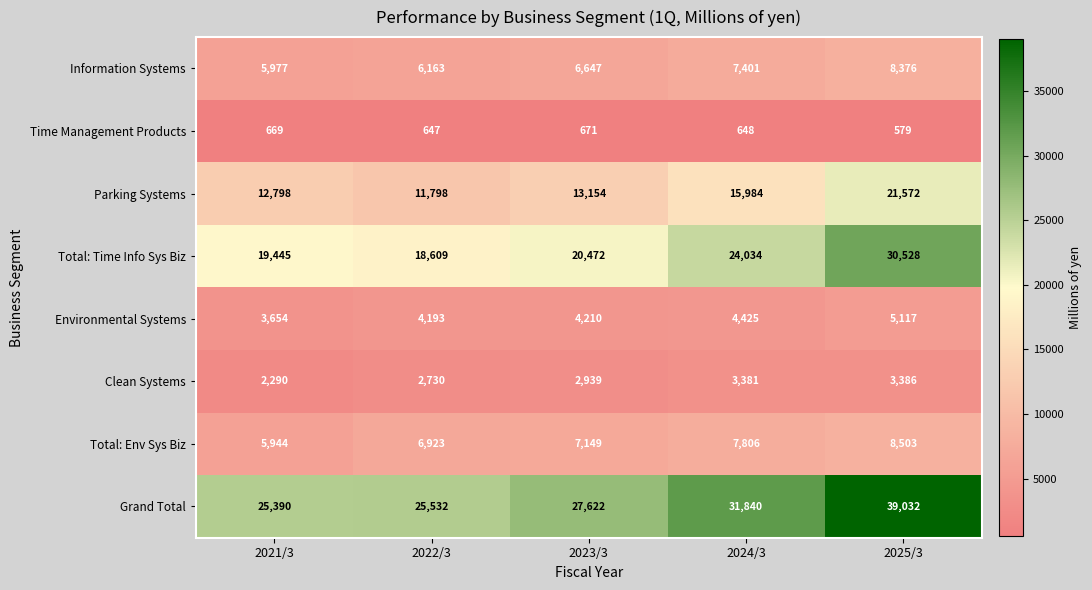

Which series has the largest total across all categories?

Grand Total